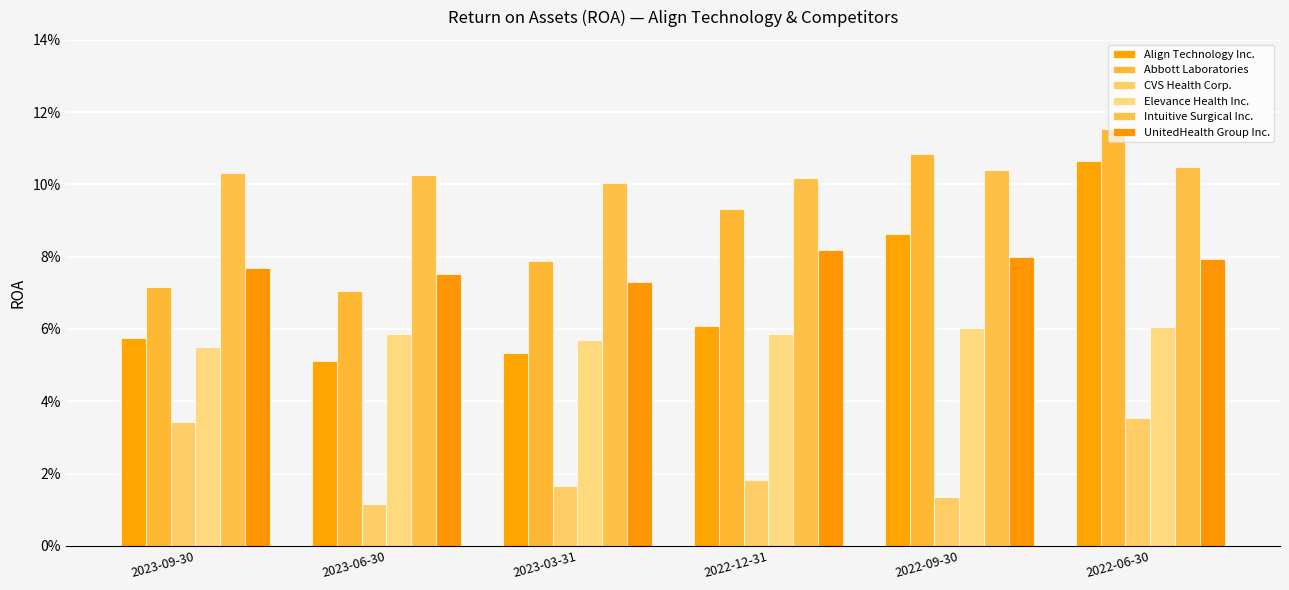

What is the value of the Align Technology Inc. bar at the 6th from the left?

0.1